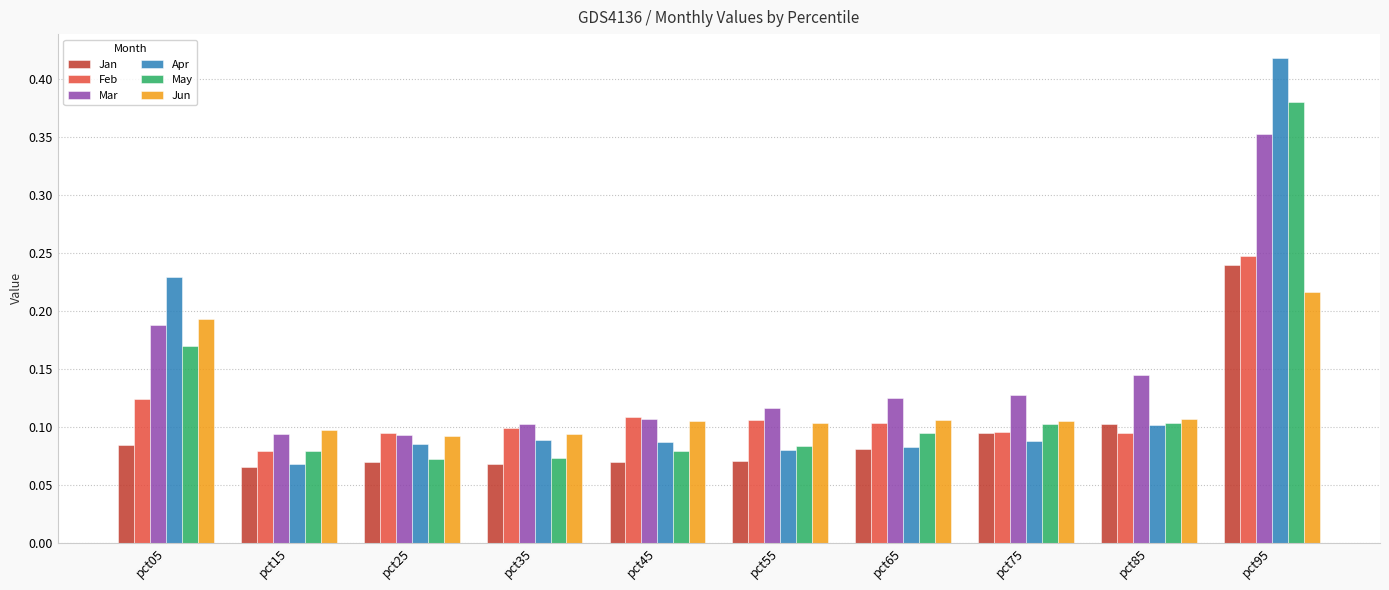

Which series changed the most between pct85 and pct95?

Apr